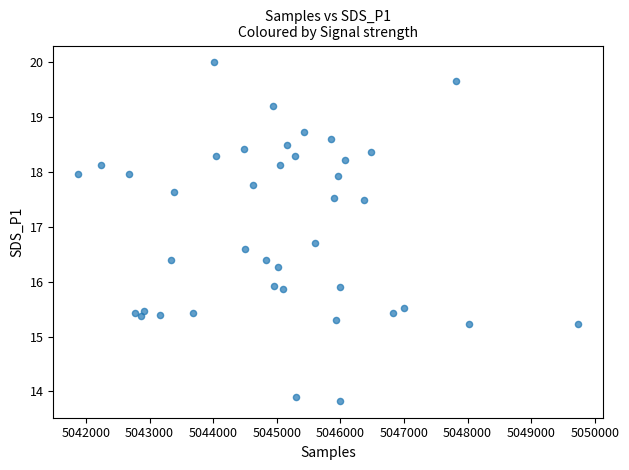

What is the range of Y values (max minus min)?

6.2